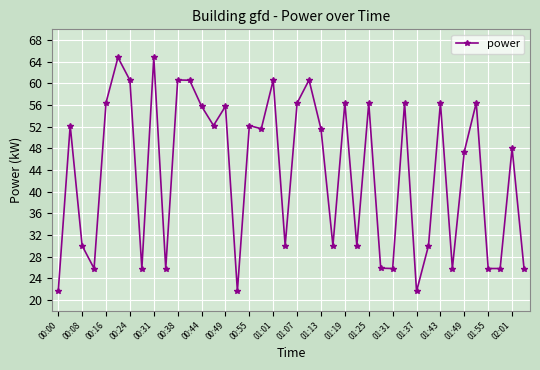

What is the value of the 40th point from the left?

25.8